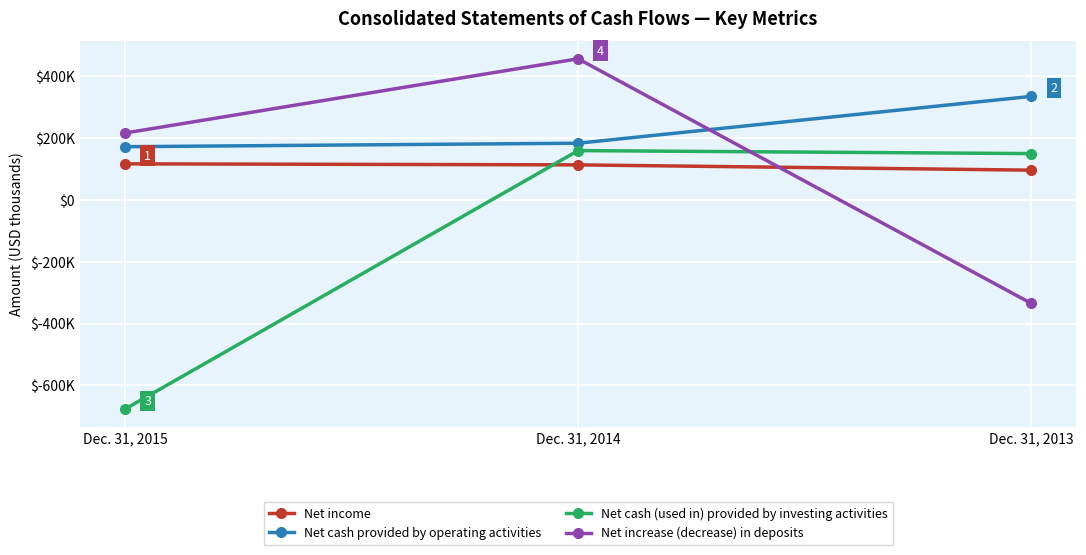

Does the chart have visible grid lines?

Yes